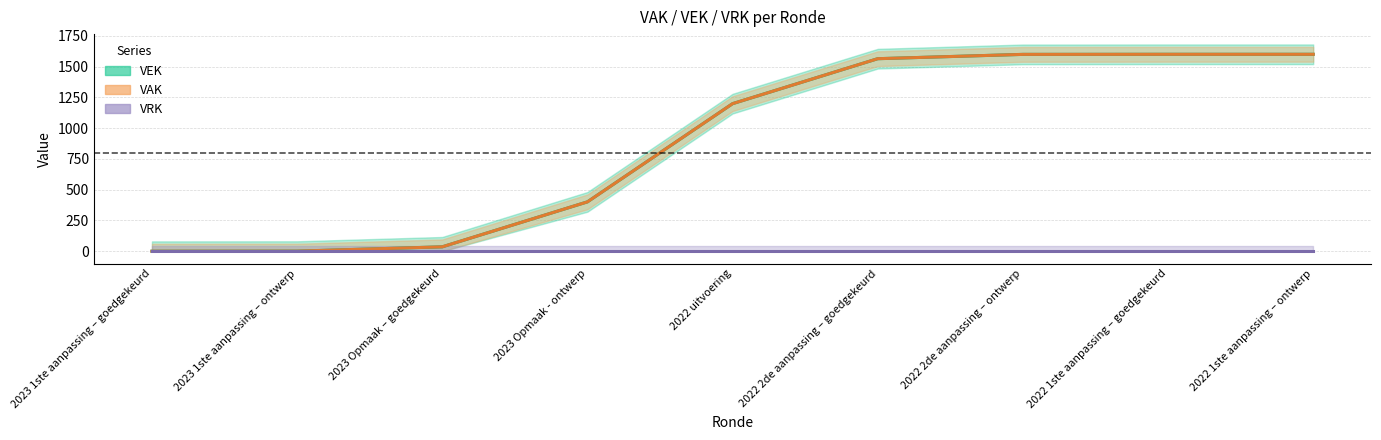

True or false: VRK has more than 2 interior local peaks.

False